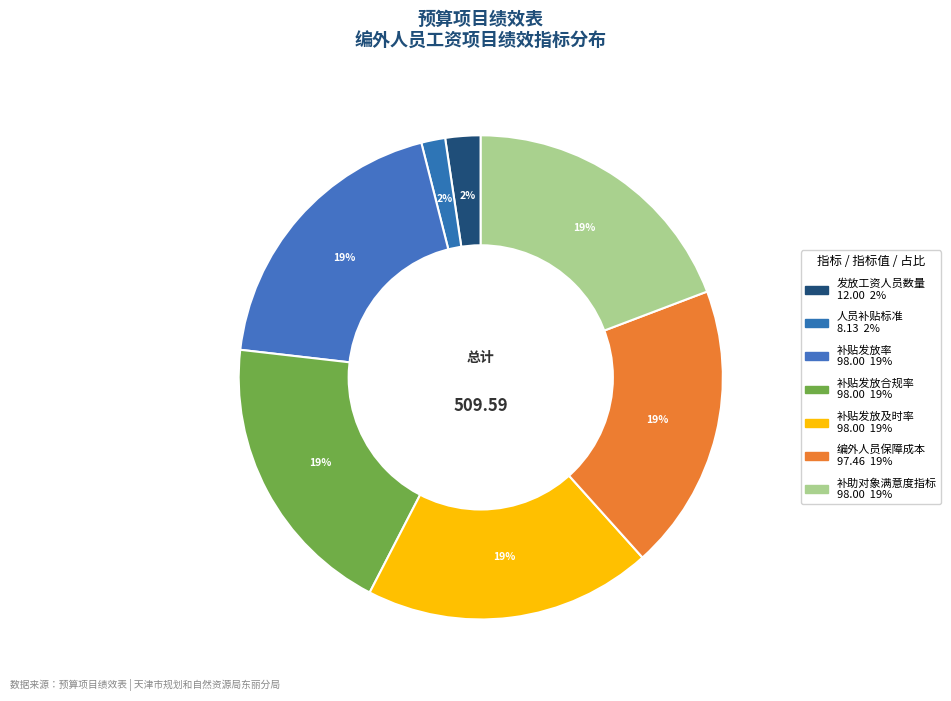

To the nearest percent, what is the combined percentage of 补贴发放合规率 and 编外人员保障成本?

38%